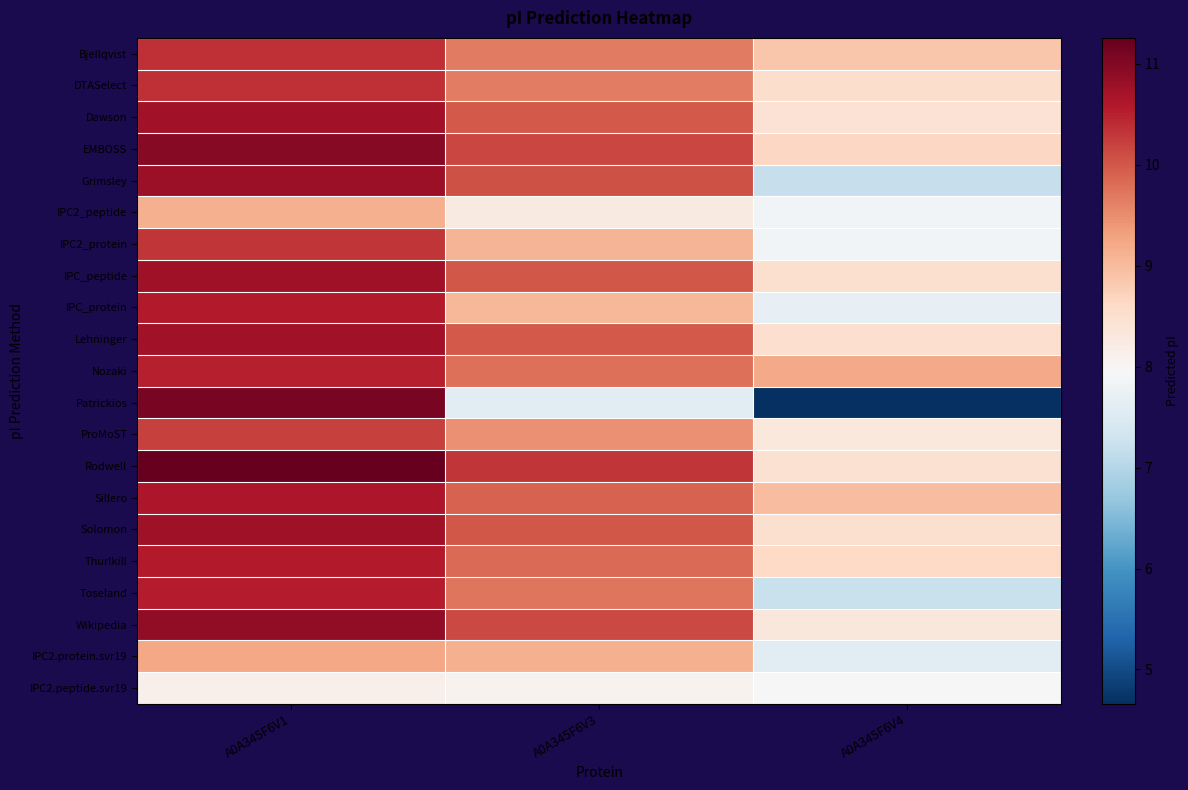

Reading left to right, transcribe all the data shown in this chart.

Bjellqvist: A0A345F6V1=10.4	A0A345F6V3=9.7	A0A345F6V4=8.9
DTASelect: A0A345F6V1=10.4	A0A345F6V3=9.6	A0A345F6V4=8.5
Dawson: A0A345F6V1=10.7	A0A345F6V3=10.0	A0A345F6V4=8.4
EMBOSS: A0A345F6V1=10.9	A0A345F6V3=10.2	A0A345F6V4=8.6
Grimsley: A0A345F6V1=10.8	A0A345F6V3=10.1	A0A345F6V4=7.2
IPC2_peptide: A0A345F6V1=9.1	A0A345F6V3=8.3	A0A345F6V4=7.9
IPC2_protein: A0A345F6V1=10.3	A0A345F6V3=9.1	A0A345F6V4=7.9
IPC_peptide: A0A345F6V1=10.8	A0A345F6V3=10.0	A0A345F6V4=8.5
IPC_protein: A0A345F6V1=10.6	A0A345F6V3=9.0	A0A345F6V4=7.7
Lehninger: A0A345F6V1=10.7	A0A345F6V3=10.0	A0A345F6V4=8.5
Nozaki: A0A345F6V1=10.5	A0A345F6V3=9.8	A0A345F6V4=9.2
Patrickios: A0A345F6V1=11.1	A0A345F6V3=7.6	A0A345F6V4=4.7
ProMoST: A0A345F6V1=10.2	A0A345F6V3=9.5	A0A345F6V4=8.3
Rodwell: A0A345F6V1=11.3	A0A345F6V3=10.3	A0A345F6V4=8.5
Sillero: A0A345F6V1=10.6	A0A345F6V3=9.9	A0A345F6V4=9.0
Solomon: A0A345F6V1=10.8	A0A345F6V3=10.0	A0A345F6V4=8.5
Thurlkill: A0A345F6V1=10.6	A0A345F6V3=9.8	A0A345F6V4=8.6
Toseland: A0A345F6V1=10.6	A0A345F6V3=9.7	A0A345F6V4=7.2
Wikipedia: A0A345F6V1=10.9	A0A345F6V3=10.1	A0A345F6V4=8.3
IPC2.protein.svr19: A0A345F6V1=9.2	A0A345F6V3=9.1	A0A345F6V4=7.6
IPC2.peptide.svr19: A0A345F6V1=8.1	A0A345F6V3=8.1	A0A345F6V4=8.0